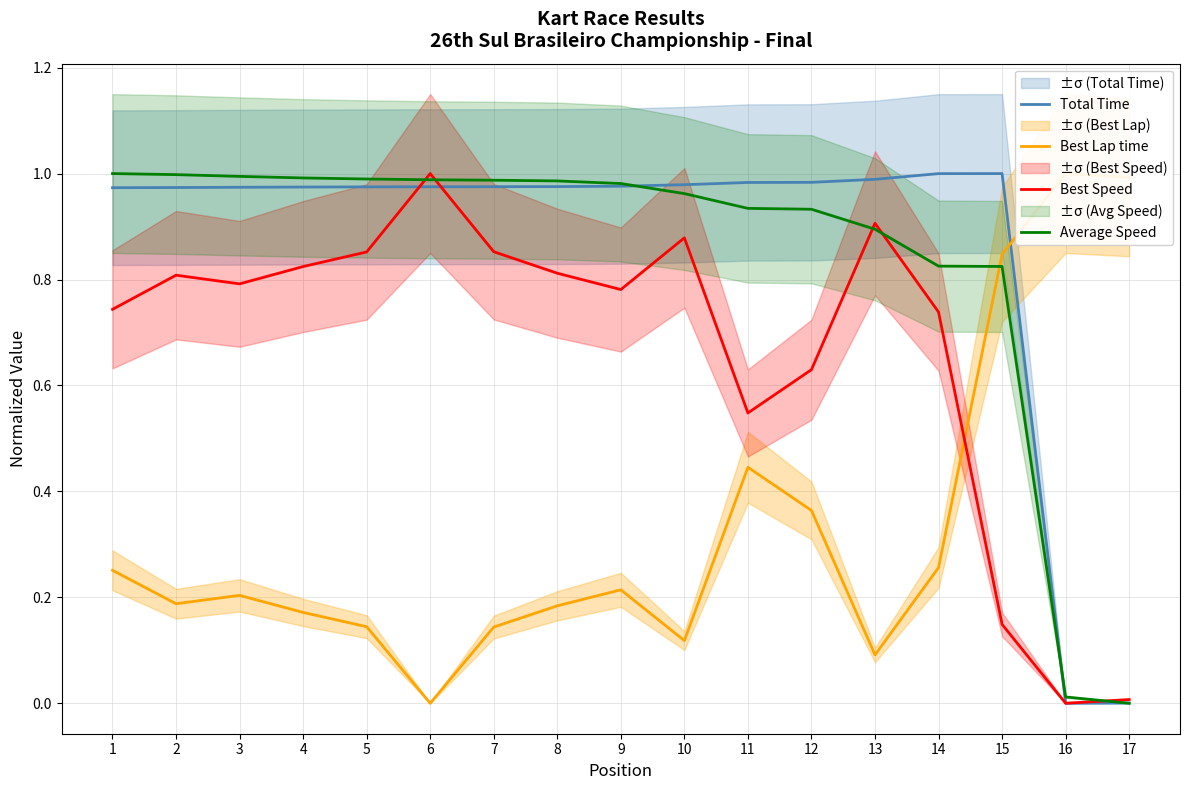

How many data points does each series have?

17